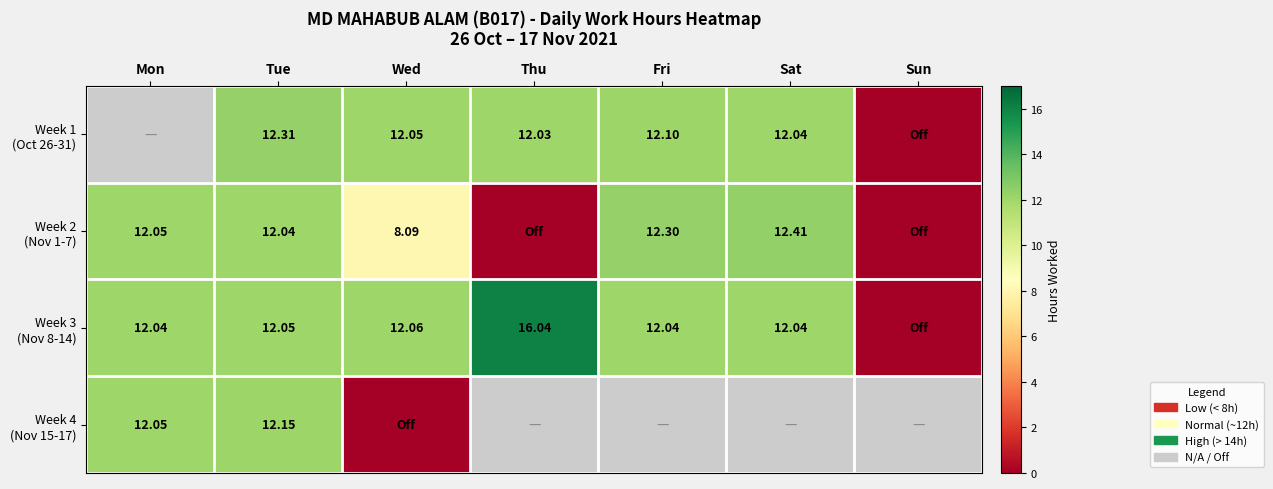

What is the difference between the Week 3 (Nov 8-14) values at Thu and Tue?

4.0